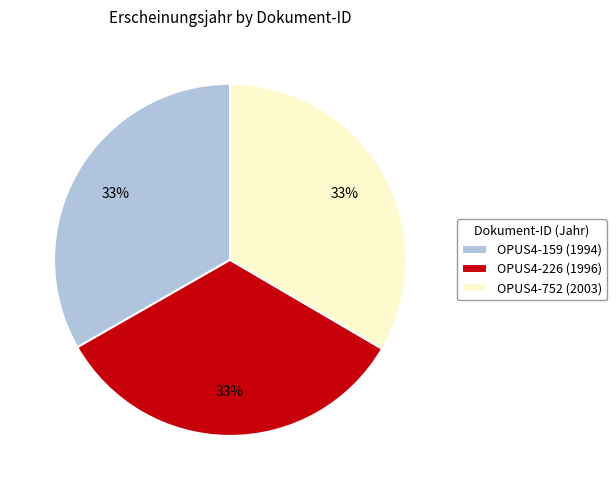

What is the ratio of the value at OPUS4-226 (1996) to the value at OPUS4-752 (2003)?

1.0